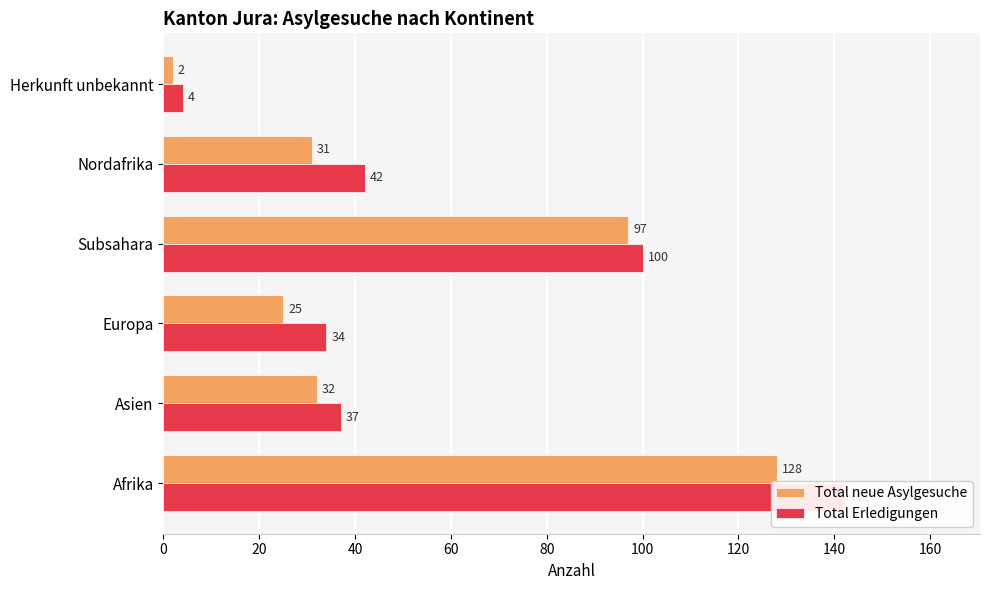

What is the sum of the Total Erledigungen values at Herkunft unbekannt and Subsahara?

104